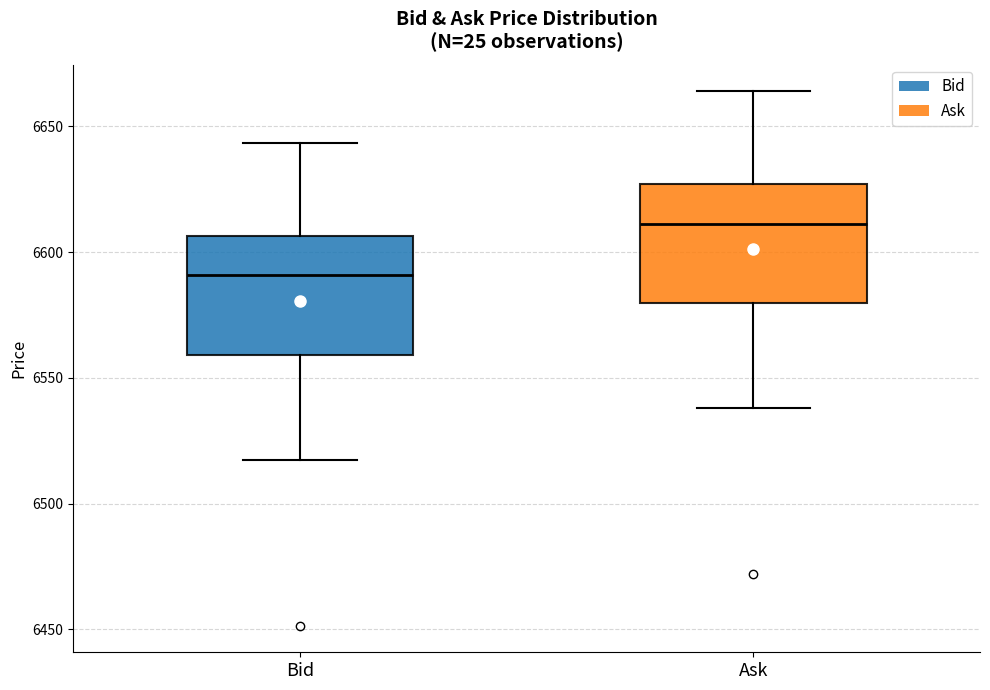

Where does the median line of the box for Bid sit on the y-axis? The values are not printed on the chart, so give them approximately, as read against the axis.

6590